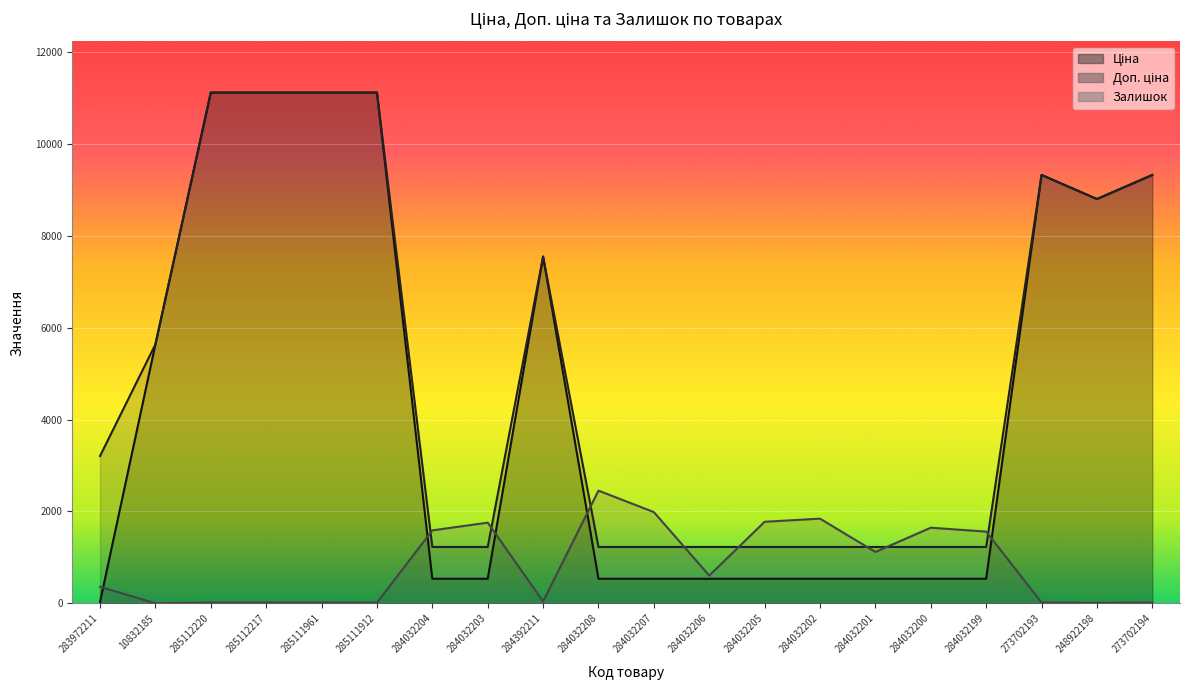

What is the label of the 11th point from the right?

284032208